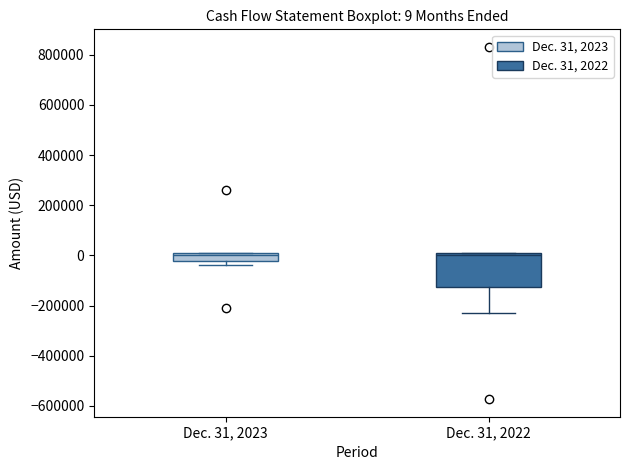

Comparing the boxes themselves (not the whiskers), which one is the tallest?

Dec. 31, 2022